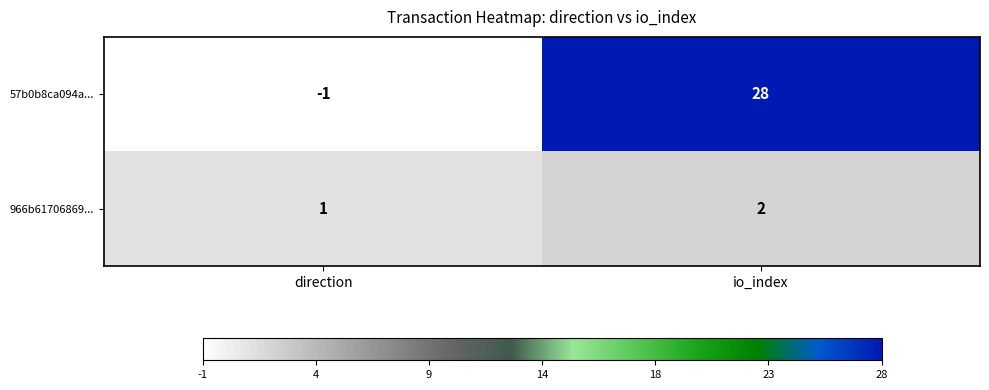

The 57b0b8ca094a... series shows -1 at direction. True or false?

True